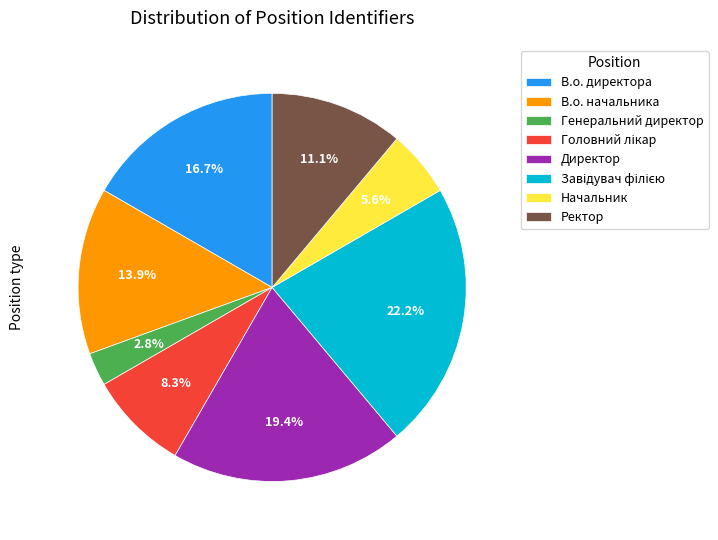

How much of the chart is everything except Генеральний директор?

97.2%